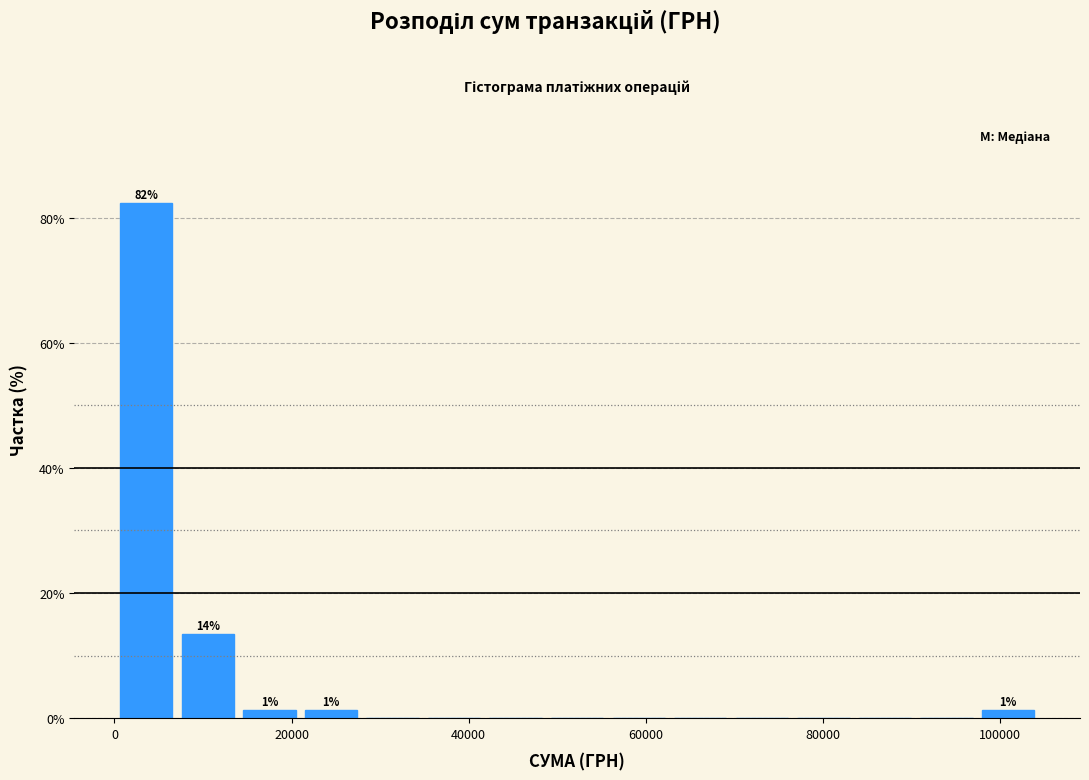

Around what value on the x-axis is the tallest bar? Give the approximate position of its centre, as read against the axis.

4000